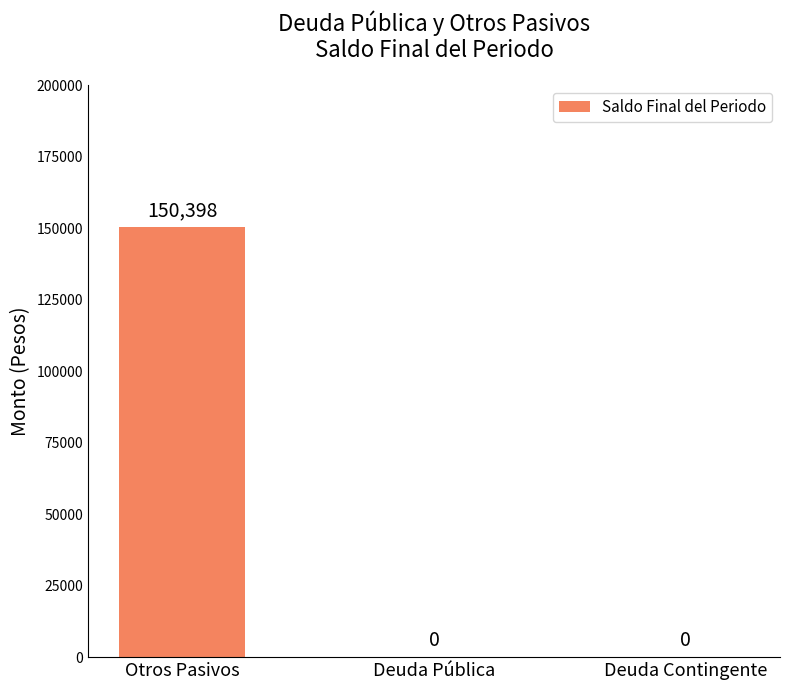

Reading left to right, what are all the values shown in this chart?

Otros Pasivos=150398	Deuda Pública=0	Deuda Contingente=0